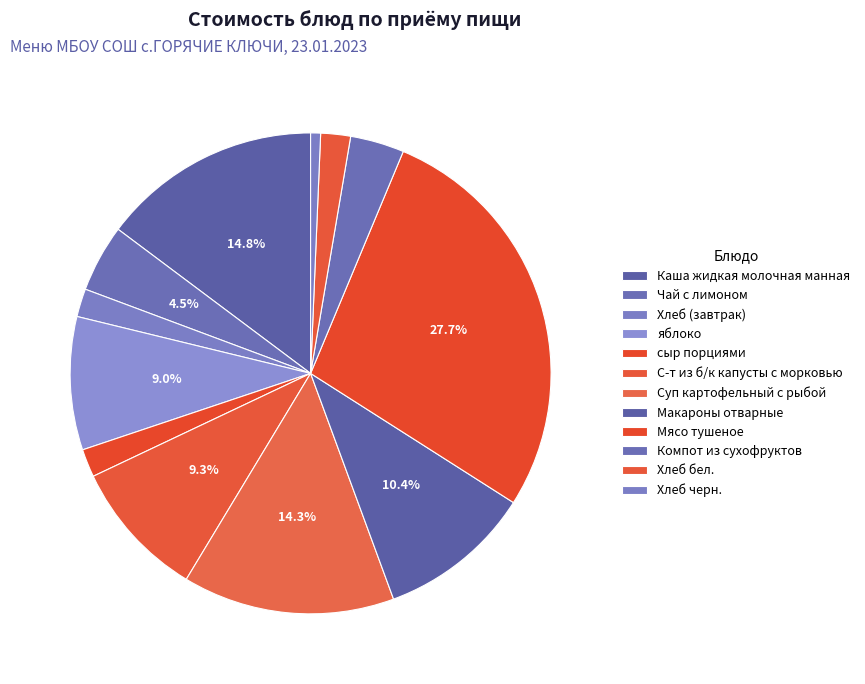

Does Компот из сухофруктов account for over 50% of the chart?

No